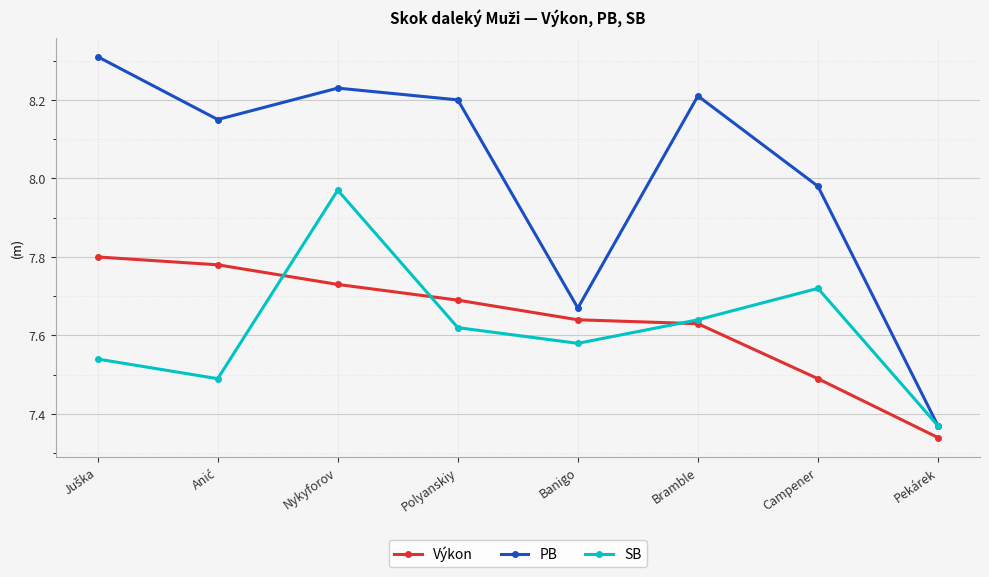

What is the label of the 4th point from the right?

Banigo